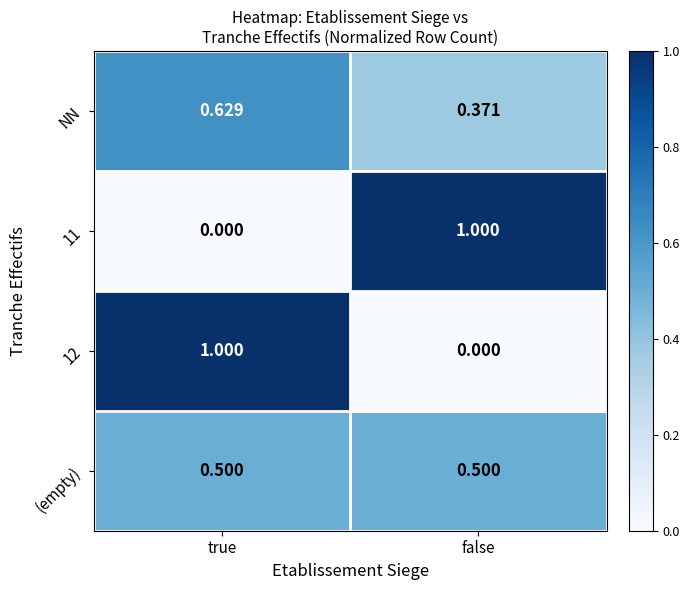

Rank the categories by NN value from highest to lowest.

true, false